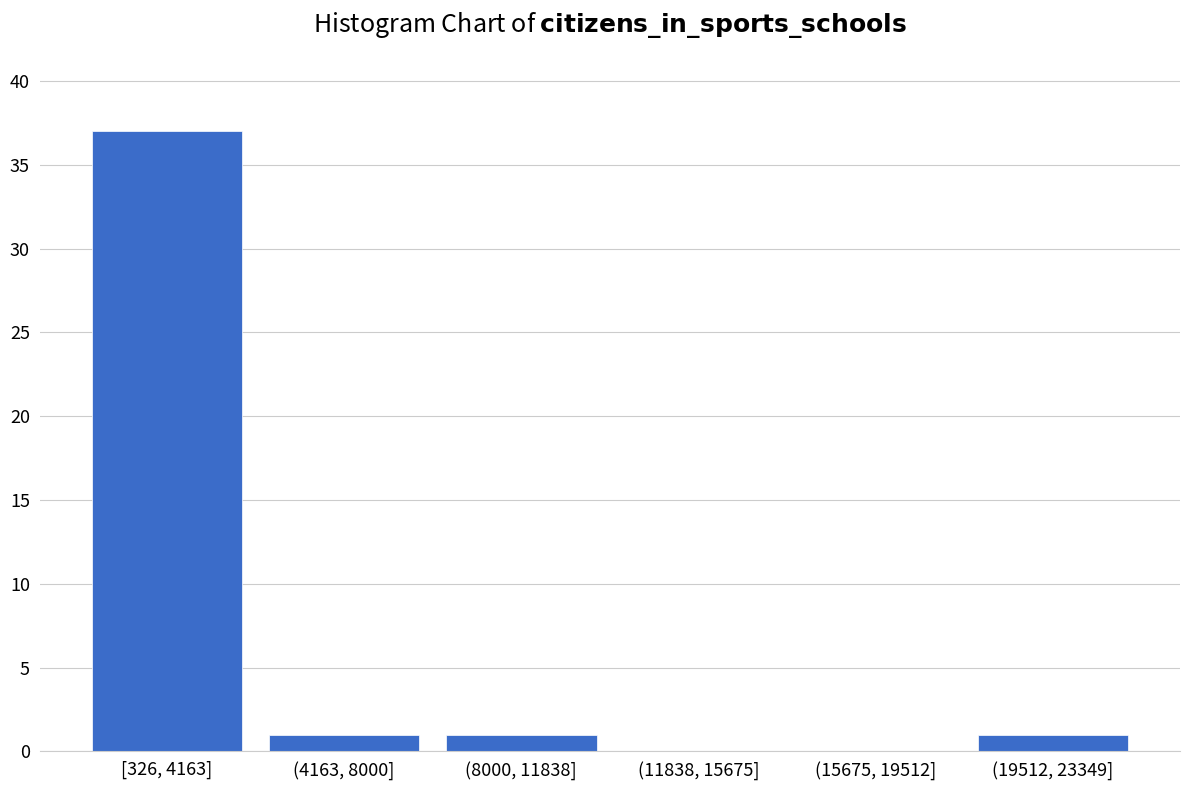

Reading left to right, list all the values displayed in this chart.

[326, 4163]=37	(4163, 8000]=1	(8000, 11838]=1	(11838, 15675]=0	(15675, 19512]=0	(19512, 23349]=1